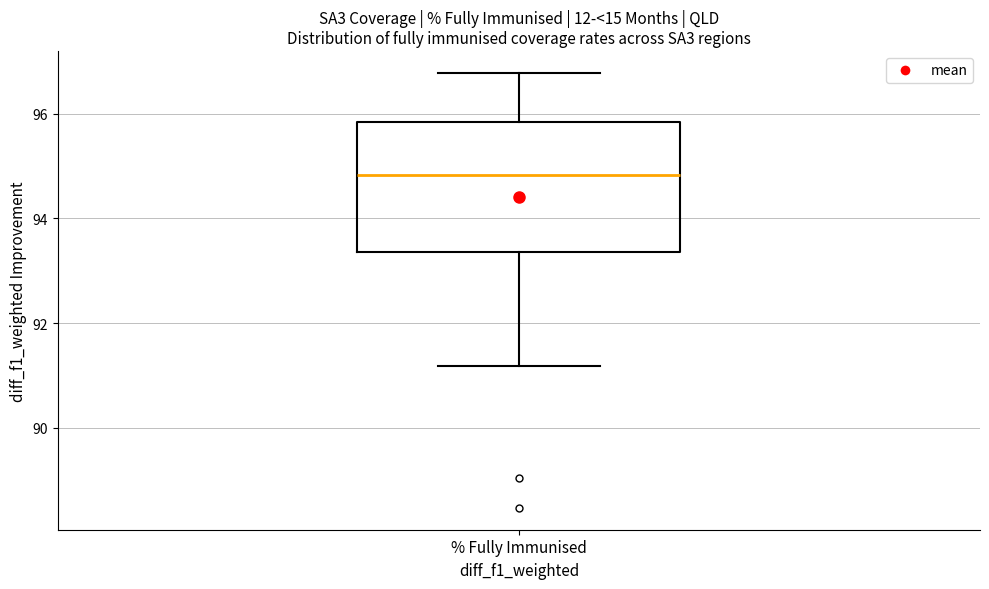

Read this box plot against the y-axis: the position of the median line, the range covered by the box, and the ends of both whiskers. The values are not printed on the chart, so give them approximately, as read against the axis.

median 94.8, box 93.4 to 95.8, whiskers 91.2 to 96.8